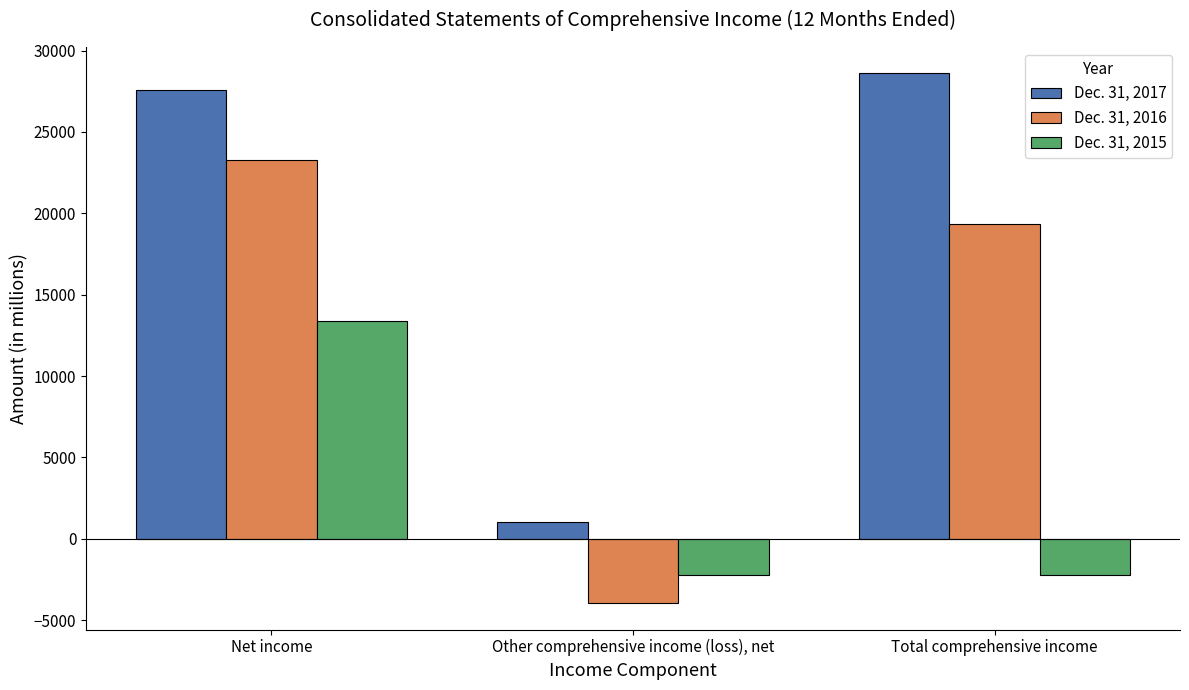

What is the sum of the Dec. 31, 2015 values at Total comprehensive income and Other comprehensive income (loss), net?

-4408